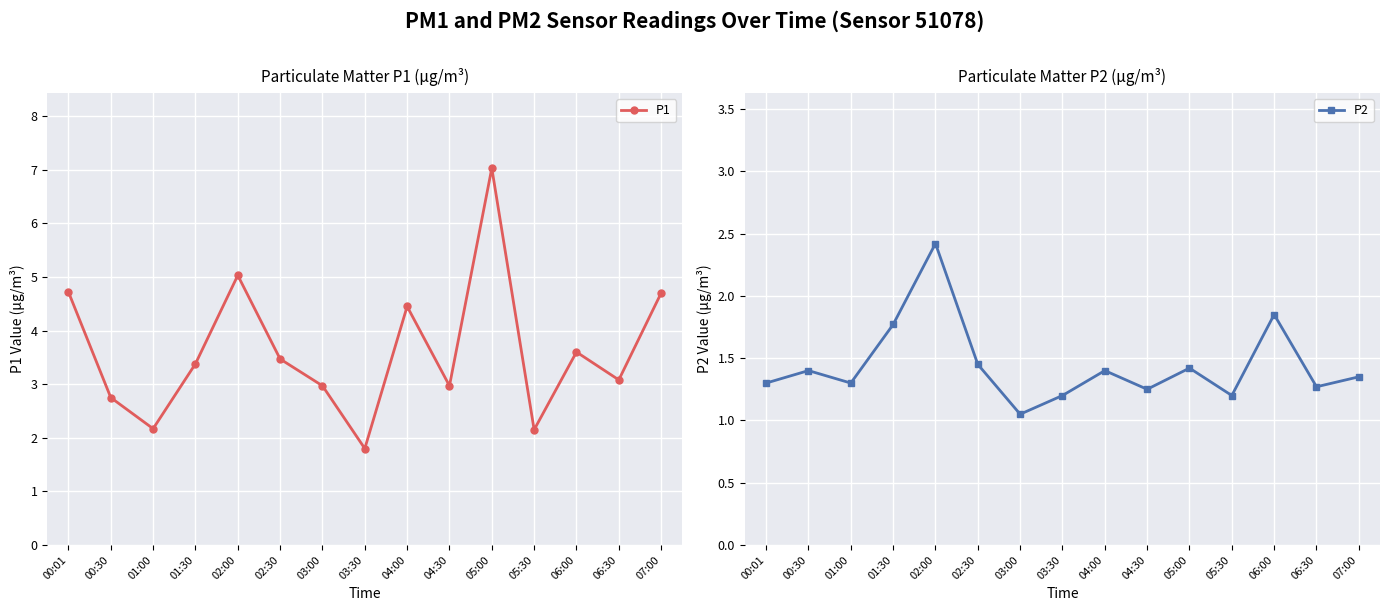

At which category does the chart reach its peak across all series?

05:00